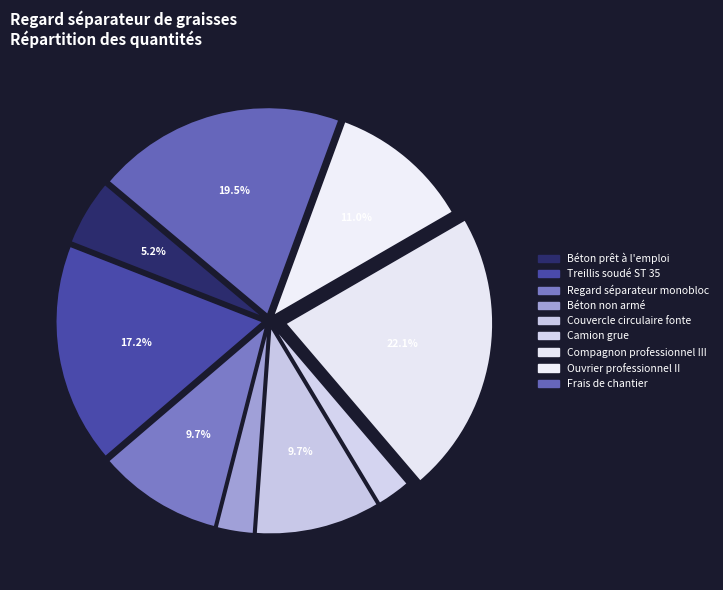

What portion of the pie excludes Frais de chantier?

80.5%